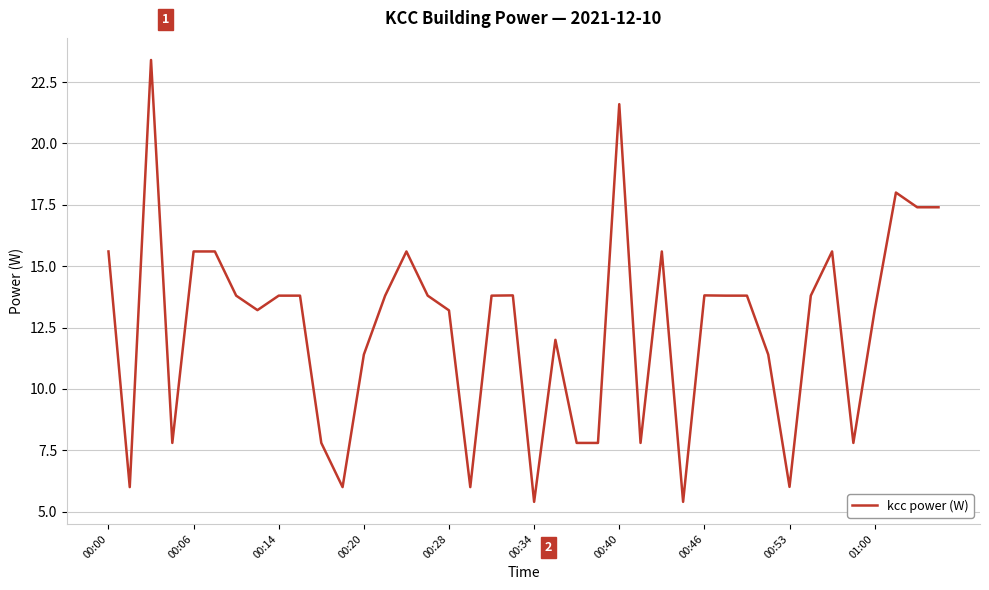

True or false: there are more than 2 points higher than both neighbors.

True